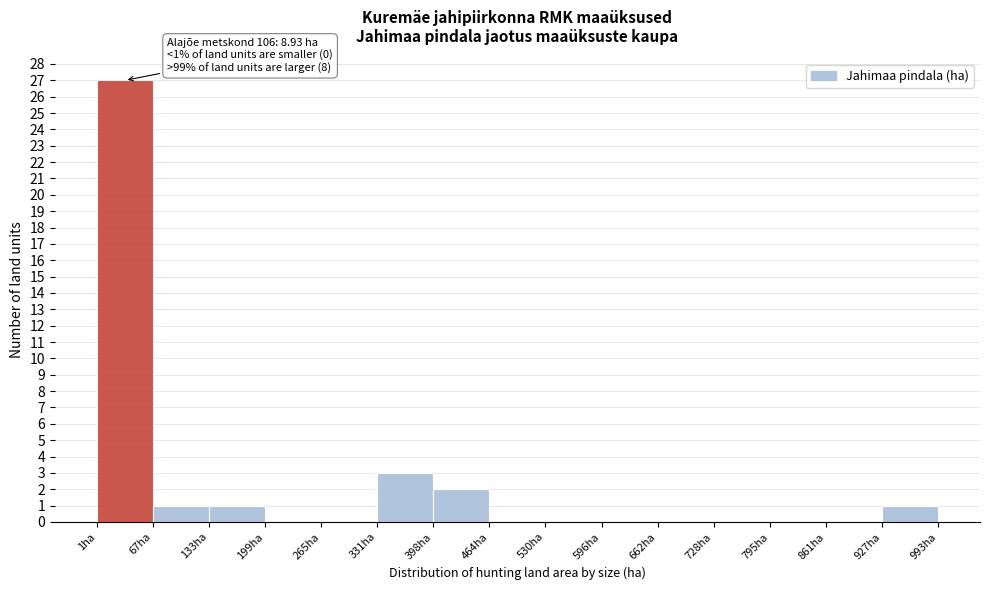

Which range on the x-axis has the tallest bar?

0 to 70